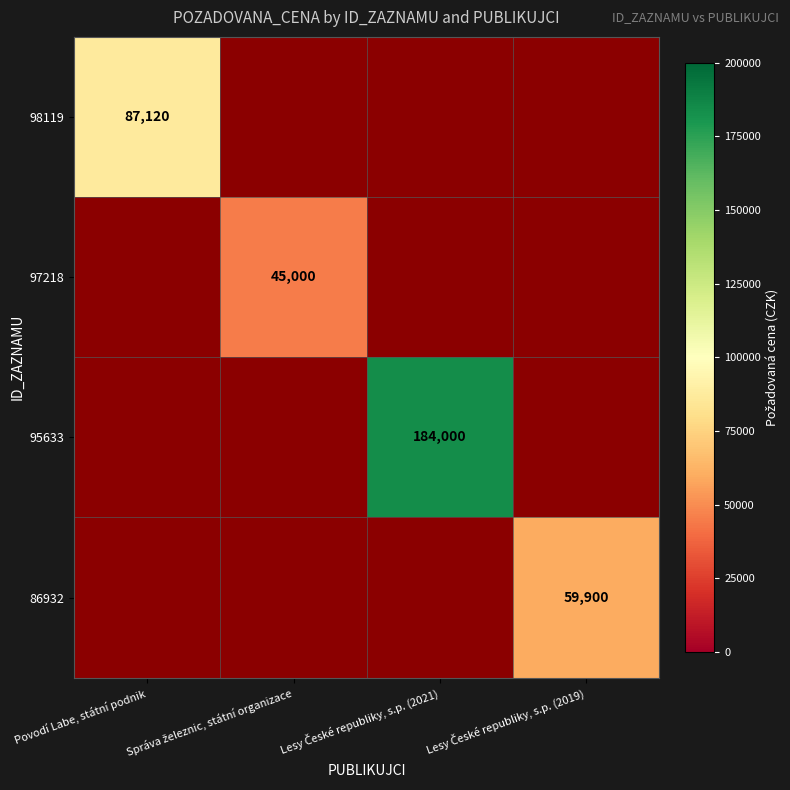

Is it true that 98119 equals 153843 at Povodí Labe, státní podnik?

False